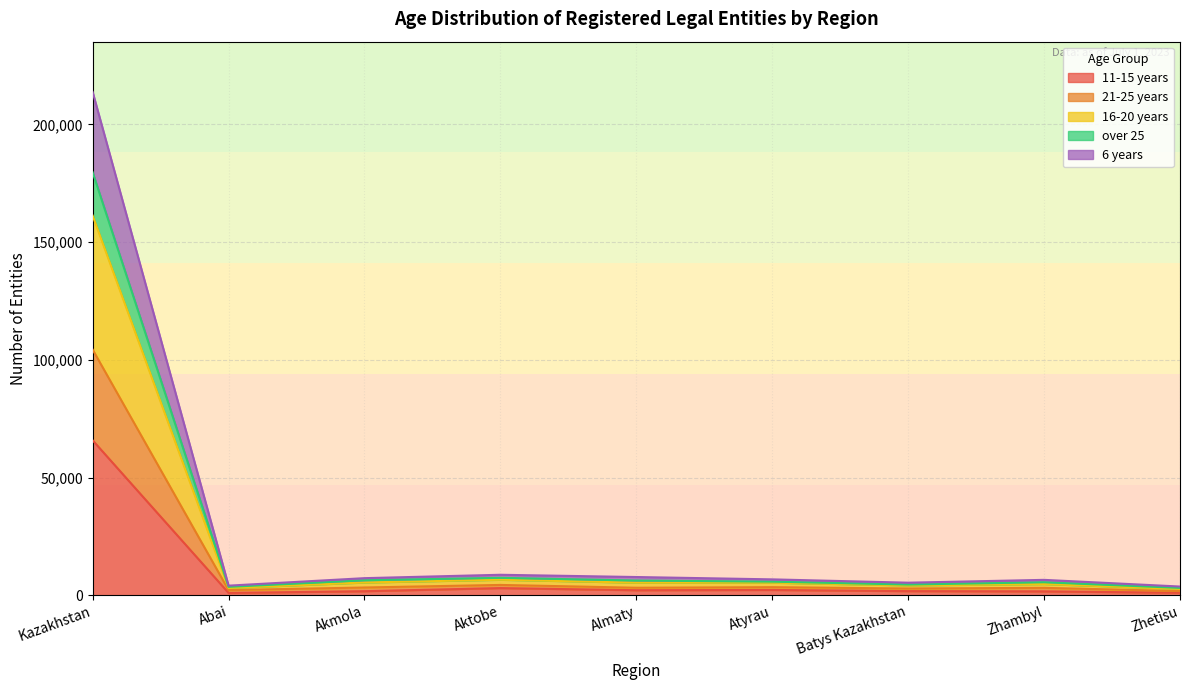

Where is the first local maximum for 11-15 (alt)?

Aktobe